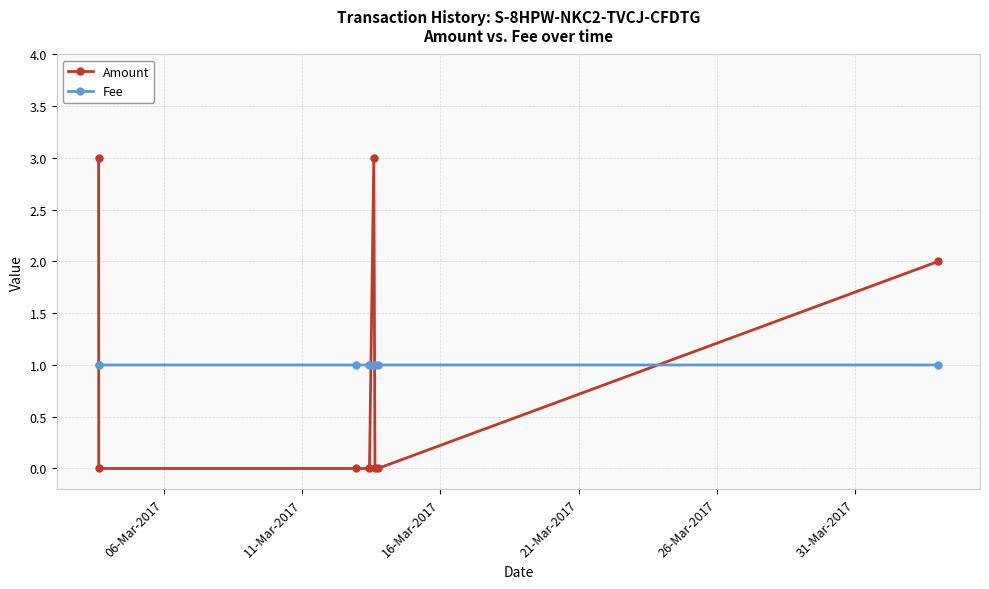

Which series has the widest spread of values?

Amount